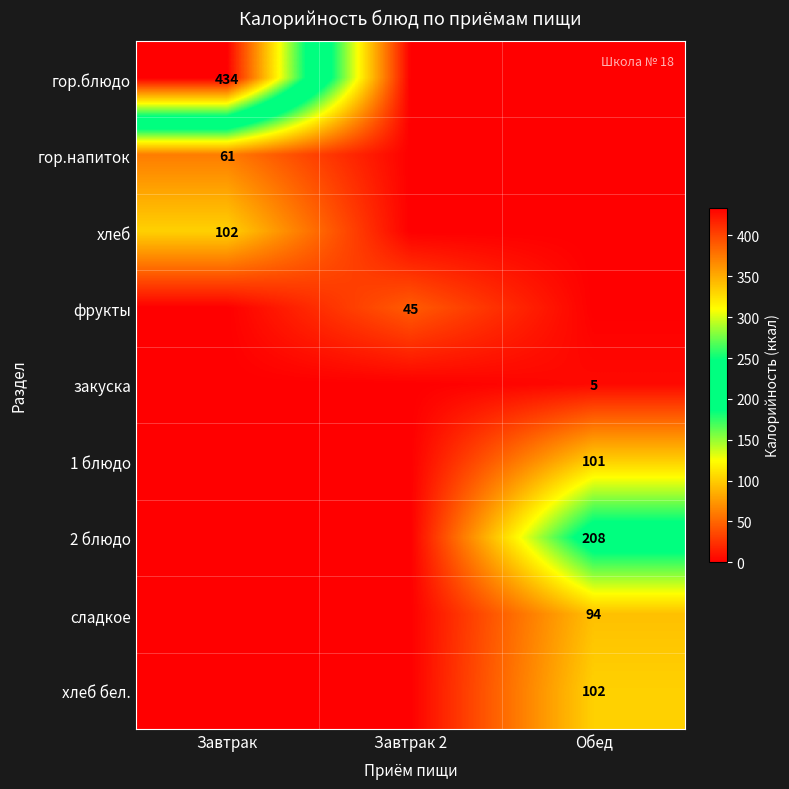

What is the total value across all series at Обед?

510